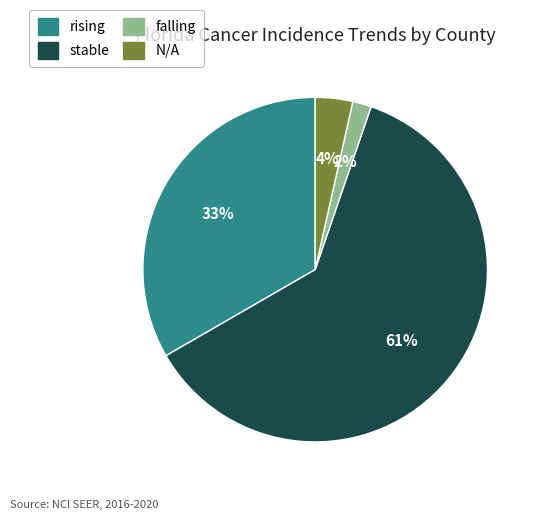

Which has a higher value, falling or rising?

rising